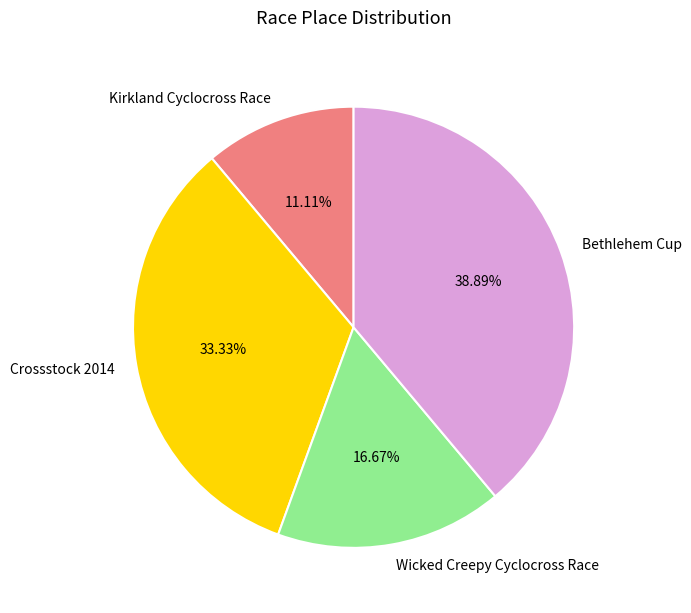

To the nearest percent, what is the combined percentage of Wicked Creepy Cyclocross Race and Kirkland Cyclocross Race?

28%